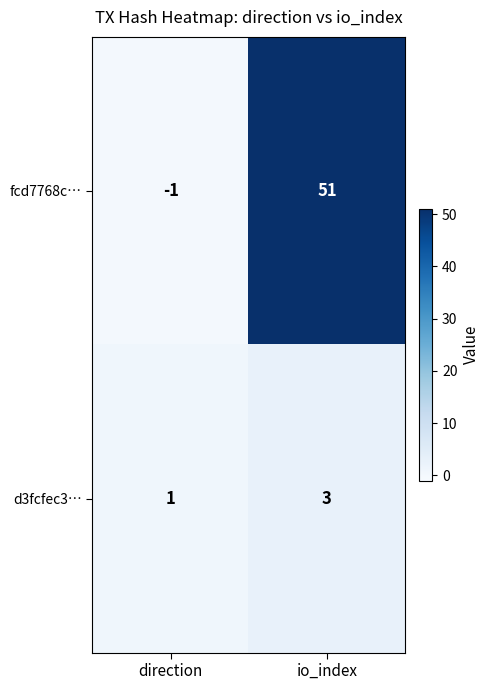

The value of fcd7768c… at direction is -2. True or false?

False